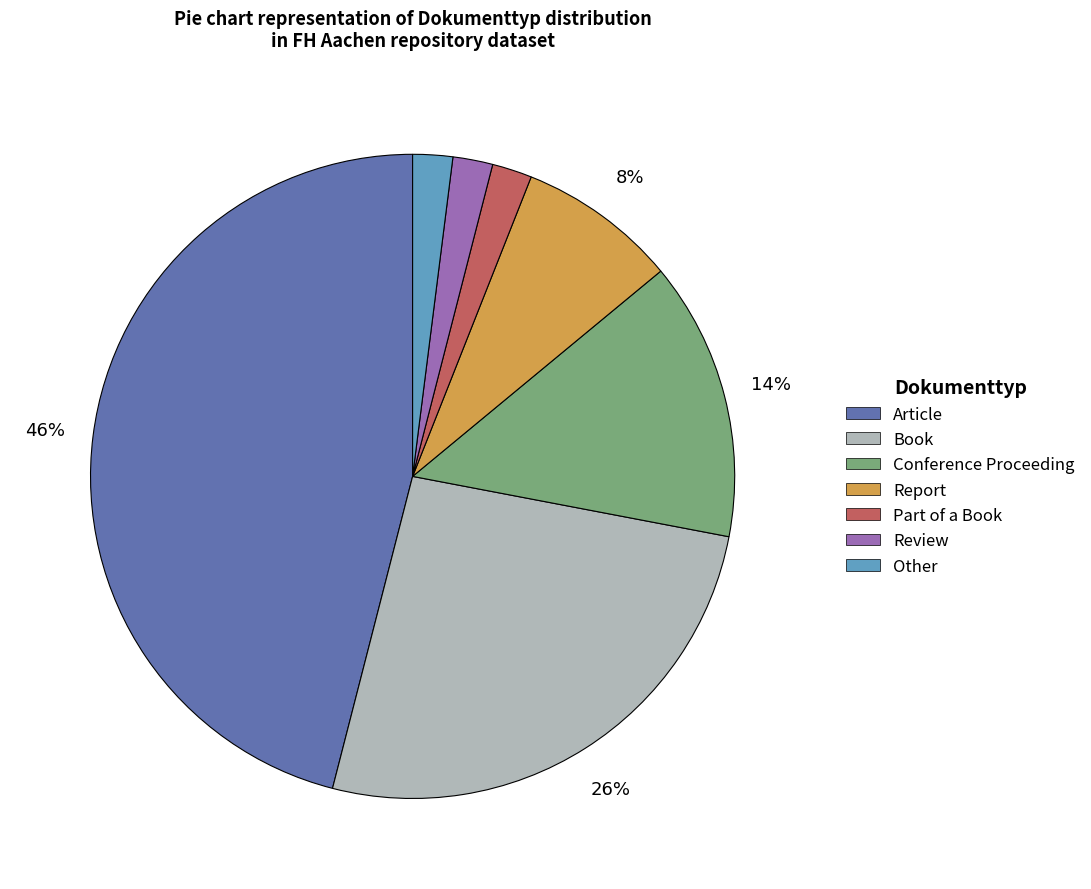

Do Article and Report together represent more than half of the pie?

Yes